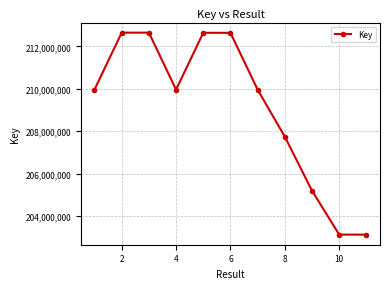

Count the number of data series in this chart.

1